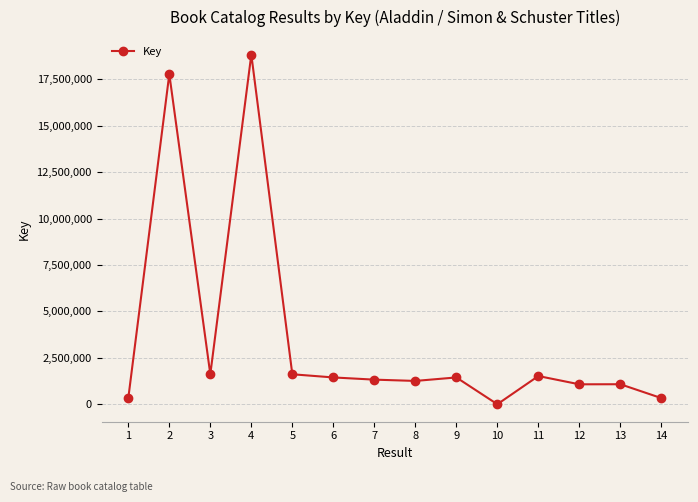

At which category does the data reach its first local valley?

3